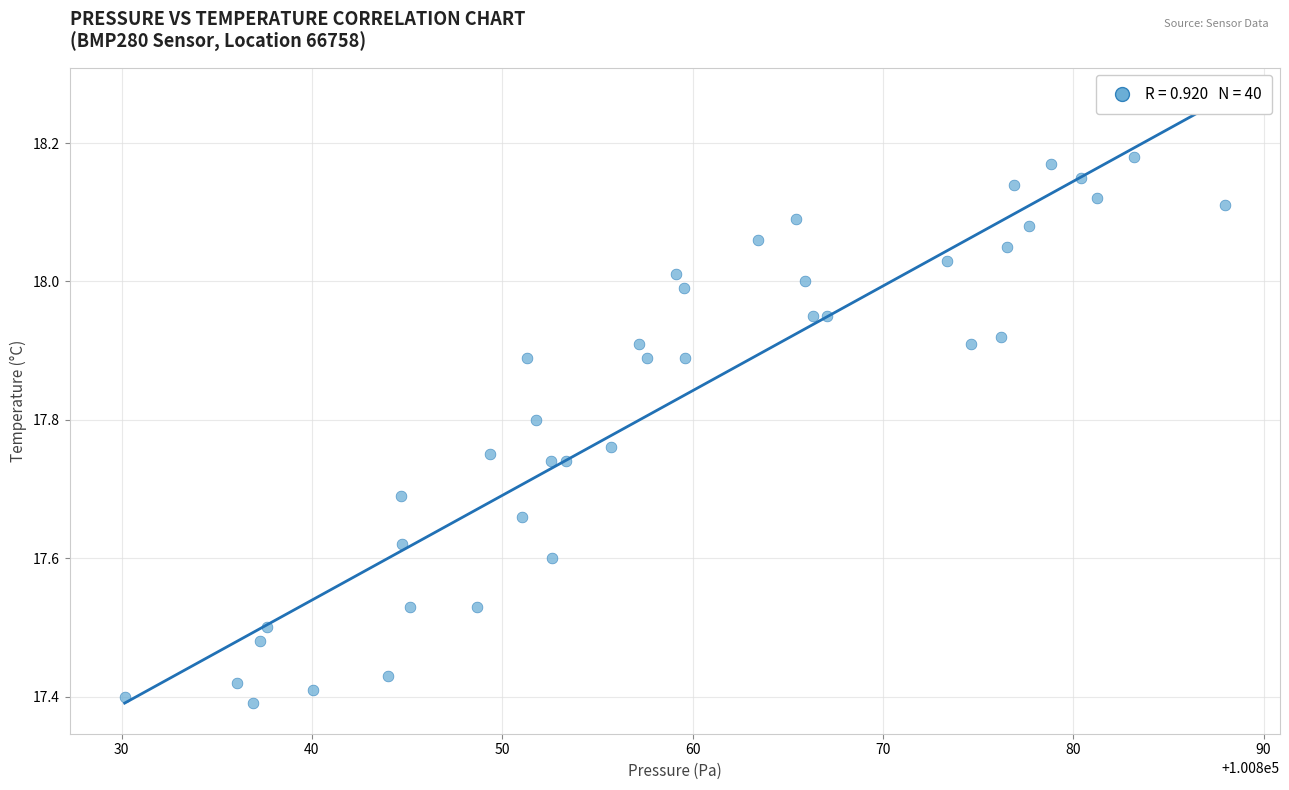

What is the range of X values (max minus min)?

57.8